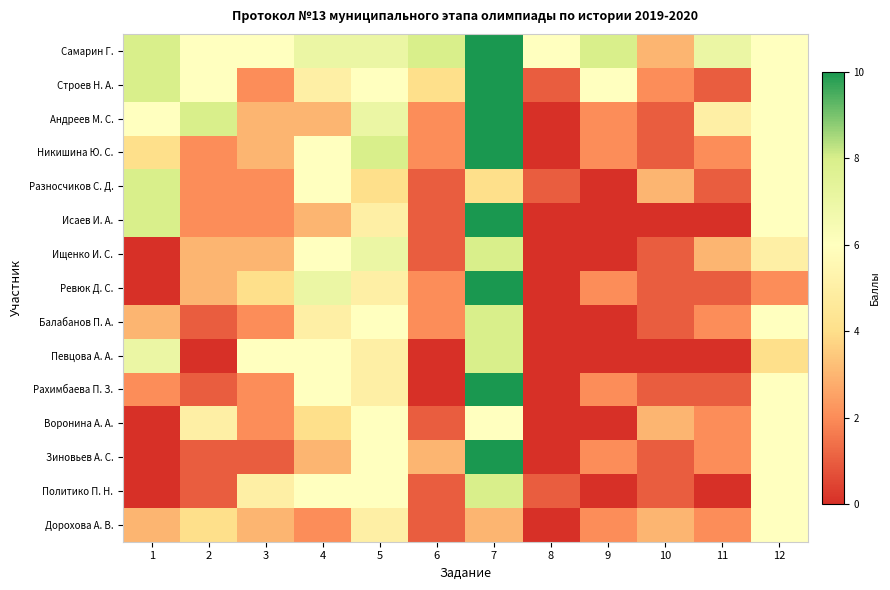

What is the difference between the highest and lowest values at 7?

7